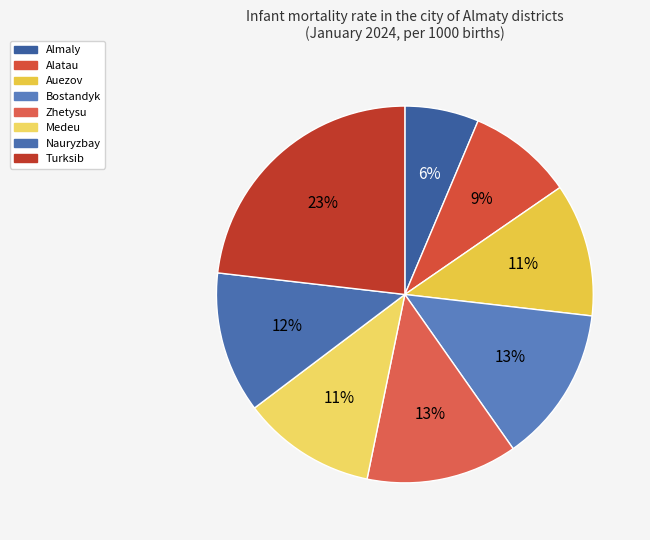

Between Medeu and Almaly, which is larger?

Medeu